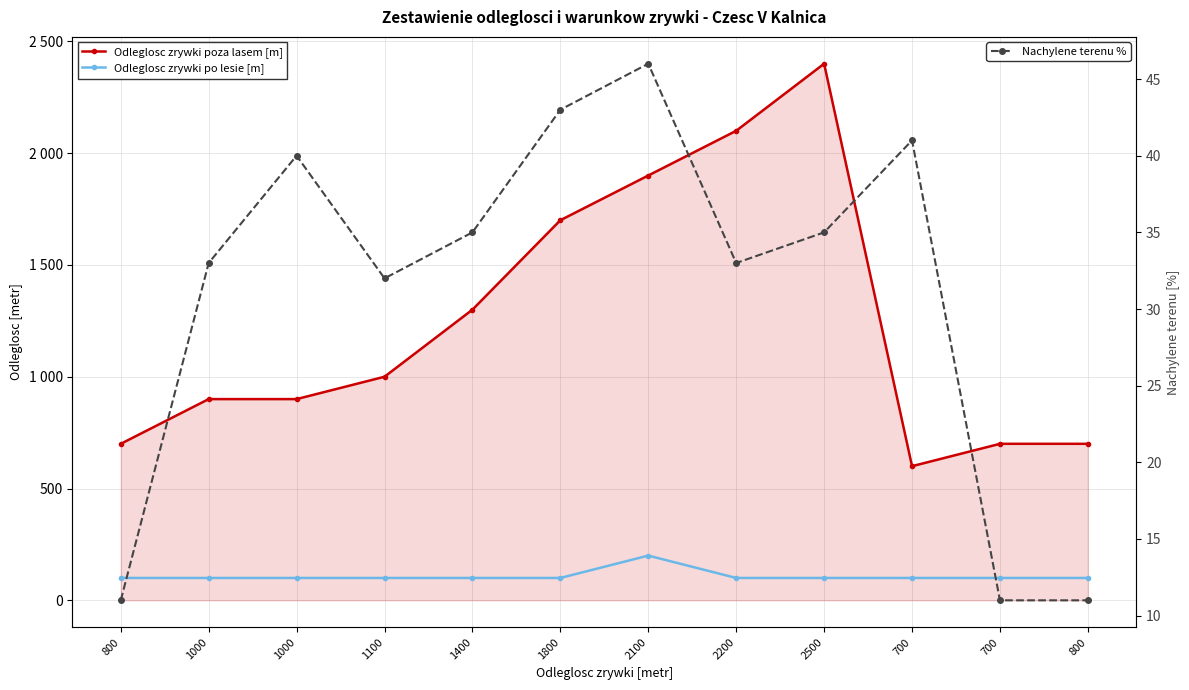

At how many categories does at least one series exceed 1592?

4